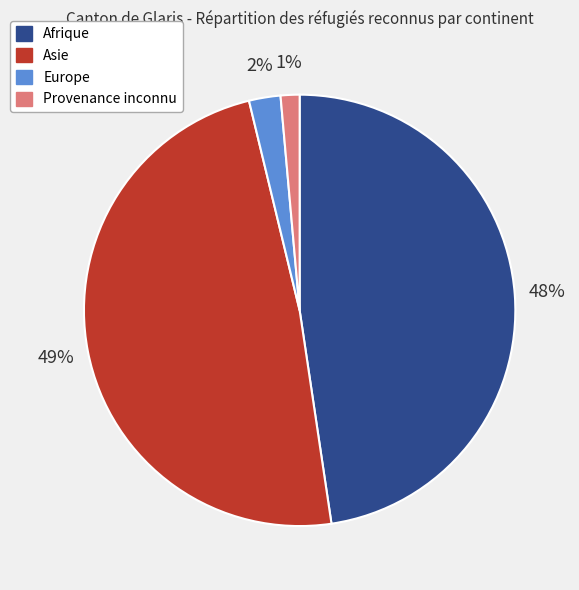

Between Europe and Asie, which is larger?

Asie